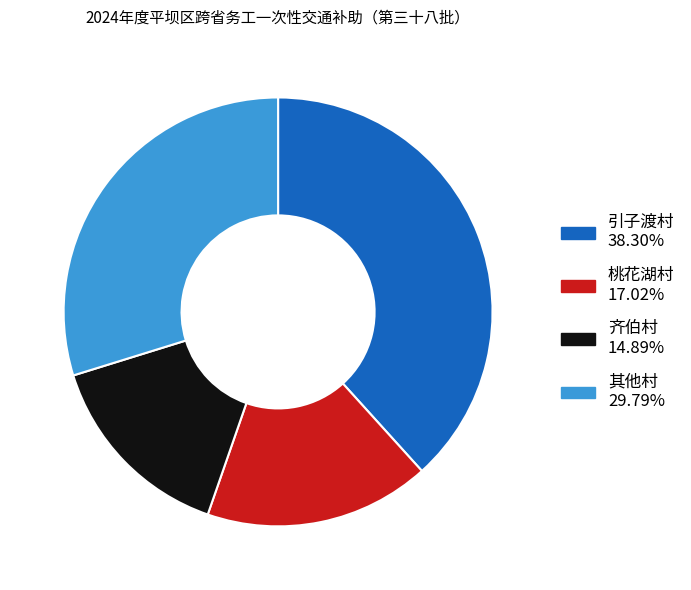

Is there any slice that represents more than half of the pie?

No